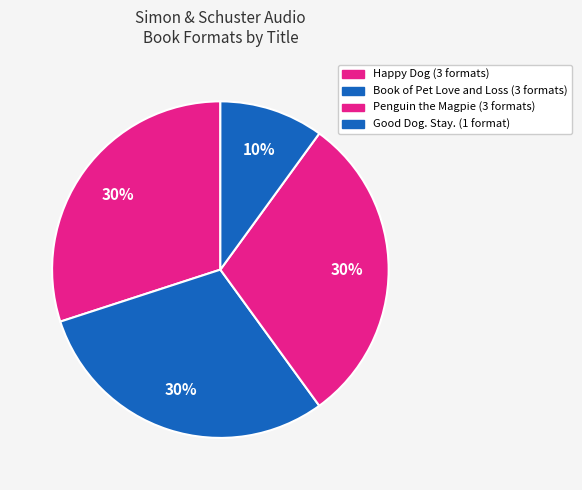

True or false: Happy Dog accounts for 30% of the total.

True